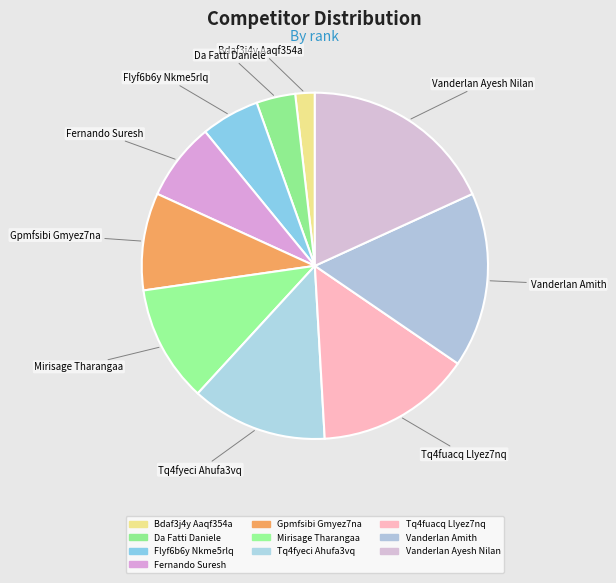

Does Vanderlan Ayesh Nilan represent more than half of the total?

No